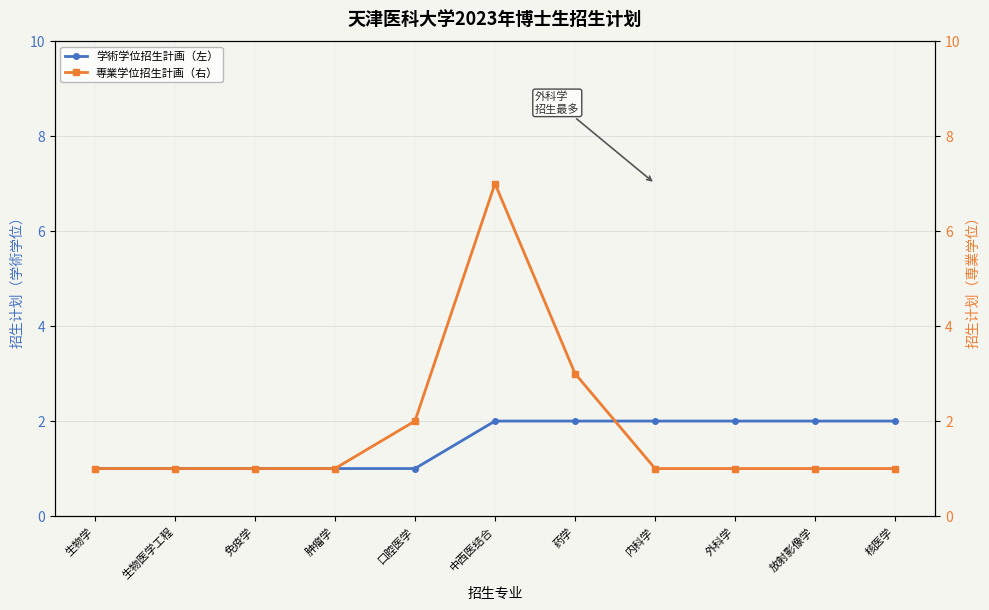

Is the value of 専業学位招生計画（右） at 生物学 greater than the value of 学術学位招生計画（左） at 生物医学工程?

No